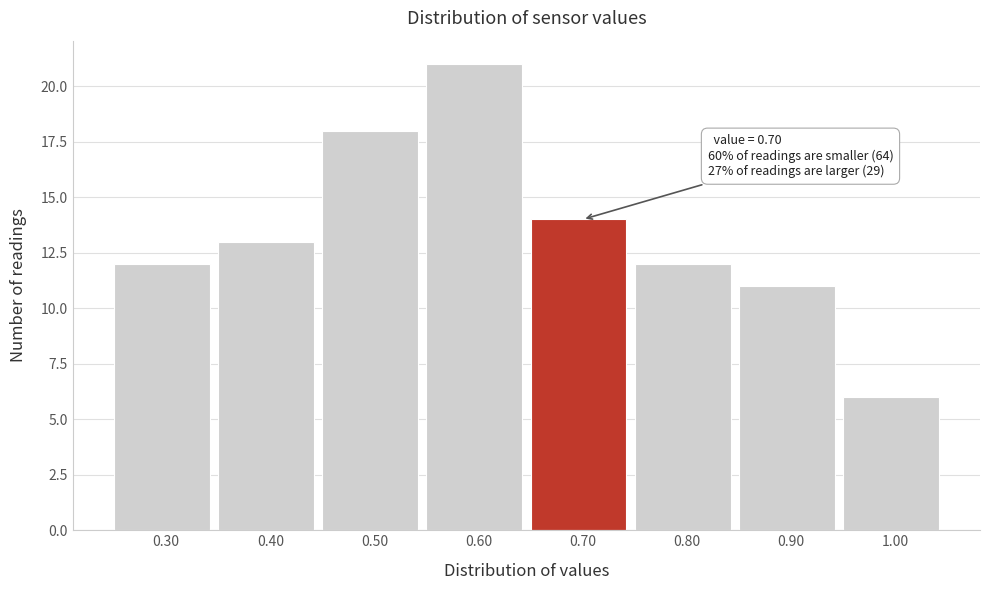

Which range on the x-axis has the tallest bar?

0.55 to 0.65